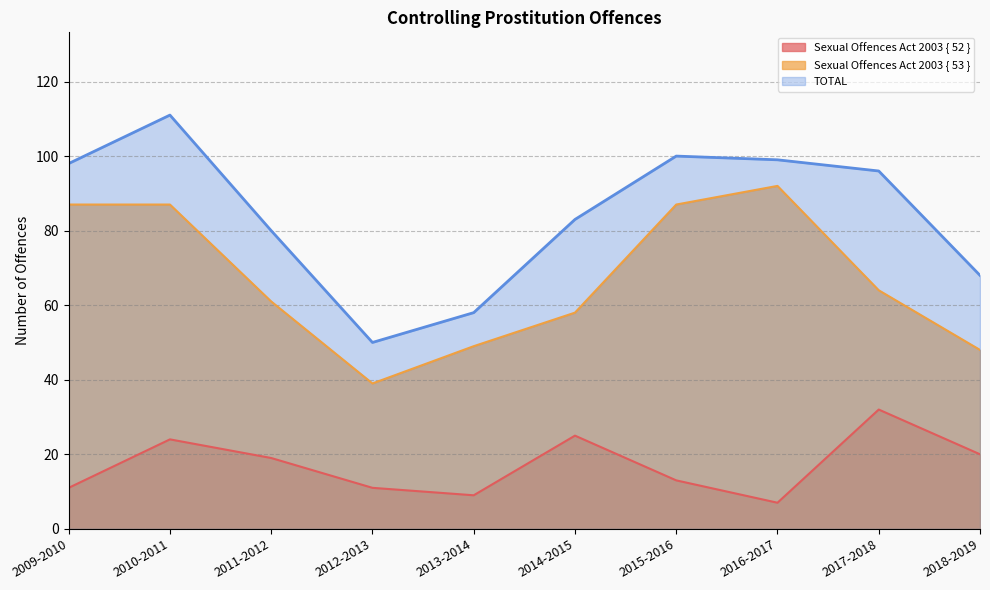

Does the chart display data point markers on the line(s)?

No